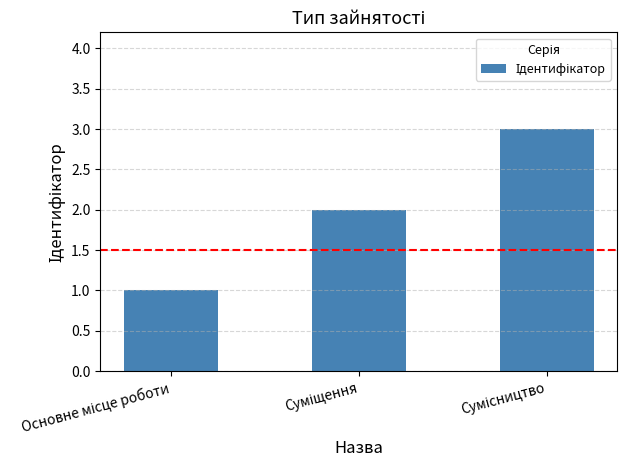

What is the sum of all values?

6